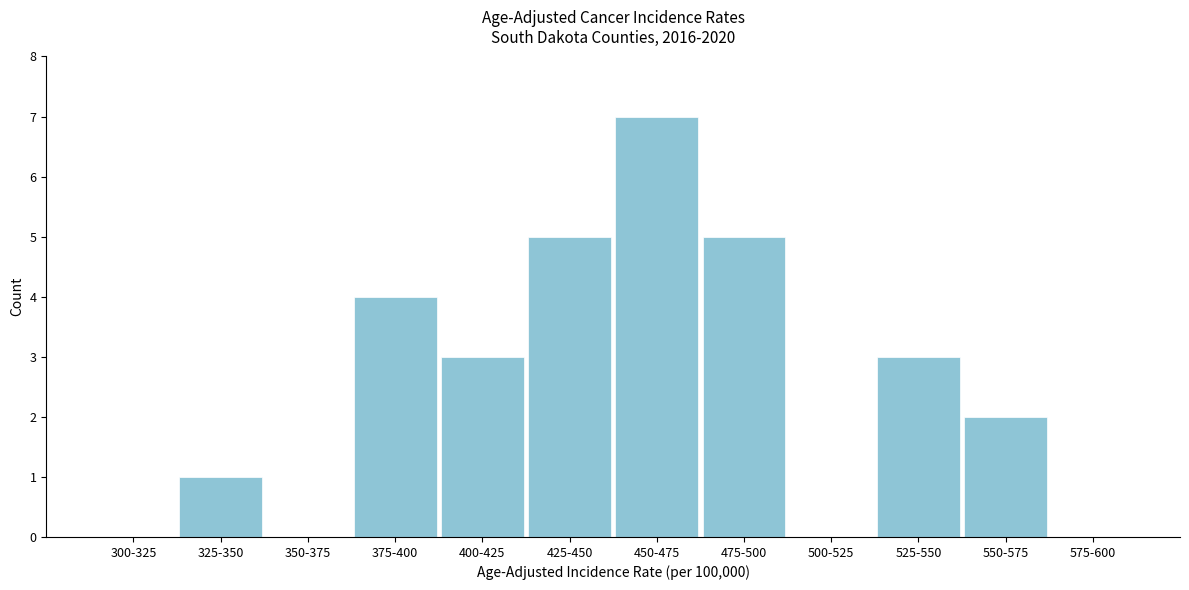

Reading left to right, what are all the values shown in this chart?

300-325=0	325-350=1	350-375=0	375-400=4	400-425=3	425-450=5	450-475=7	475-500=5	500-525=0	525-550=3	550-575=2	575-600=0